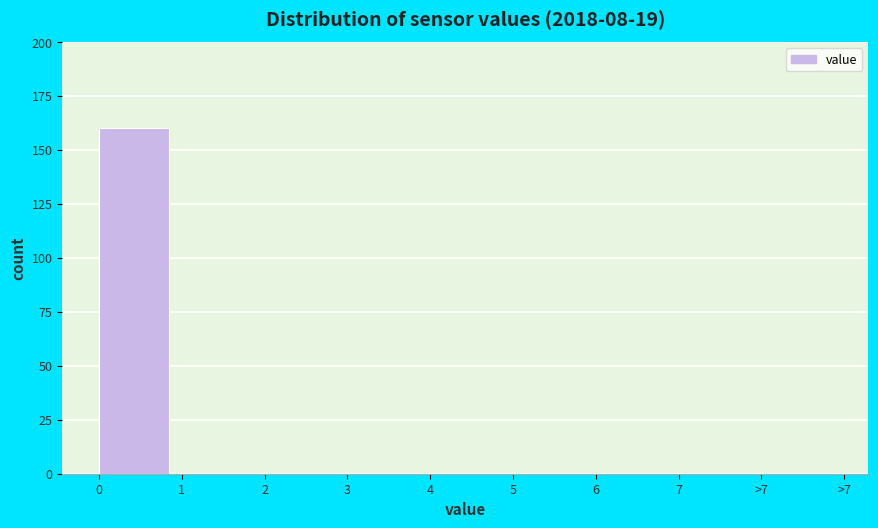

Reading left to right, extract all data points from this chart.

0=160	1=0	2=0	3=0	4=0	5=0	6=0	7=0	>7=0